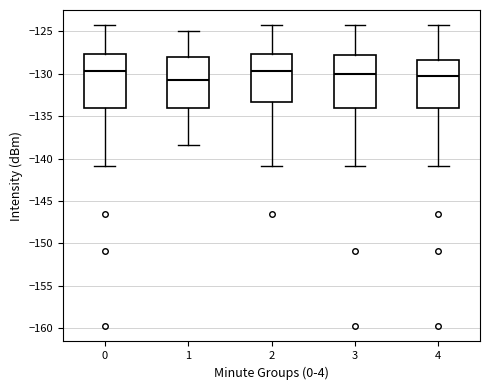

Where is the lower edge of the box at x = 1 on the y-axis? The values are not printed on the chart, so give them approximately, as read against the axis.

-134.0